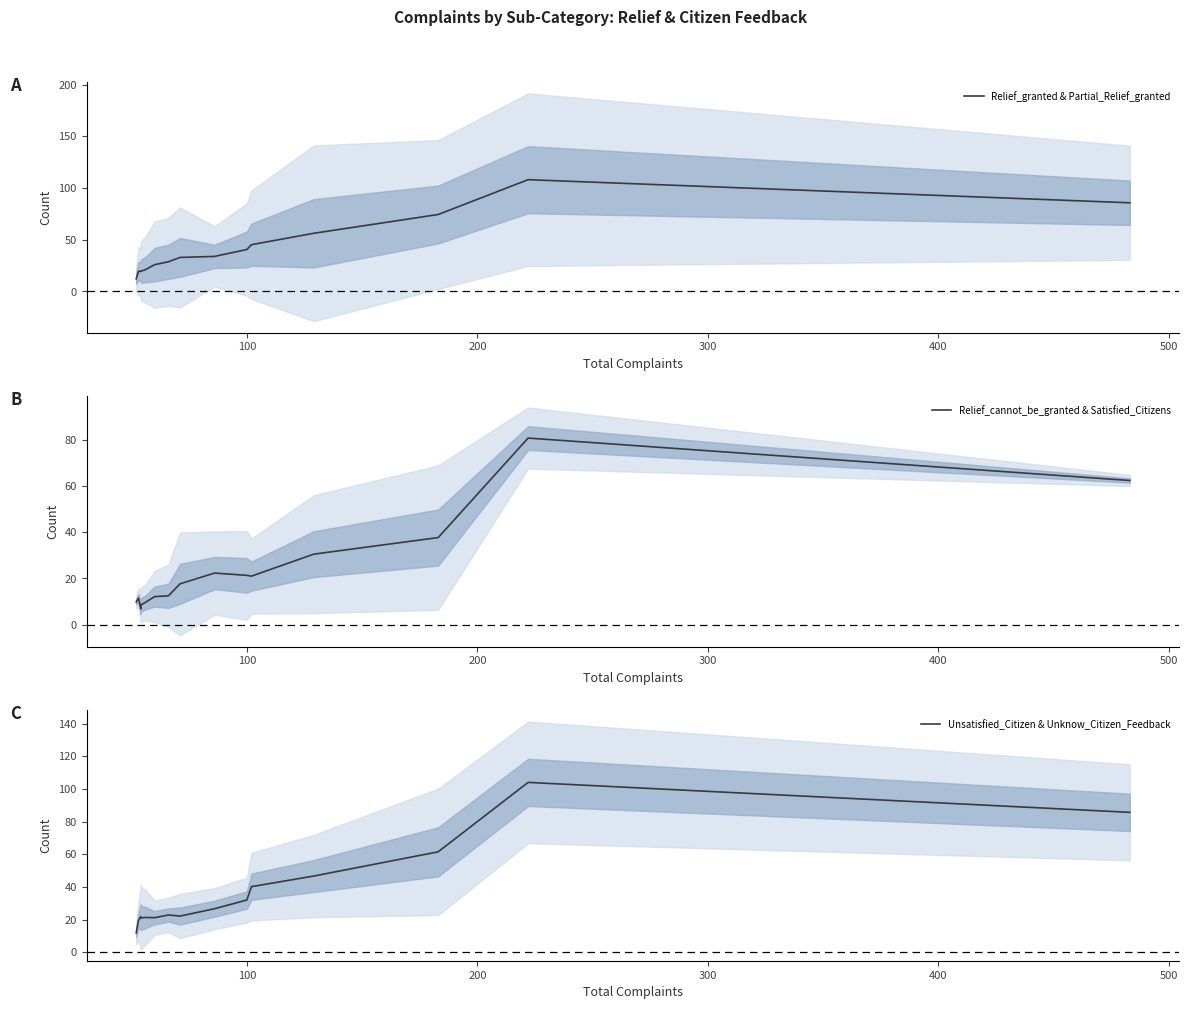

Which series has the largest total across all categories?

Relief_granted & Partial_Relief_granted